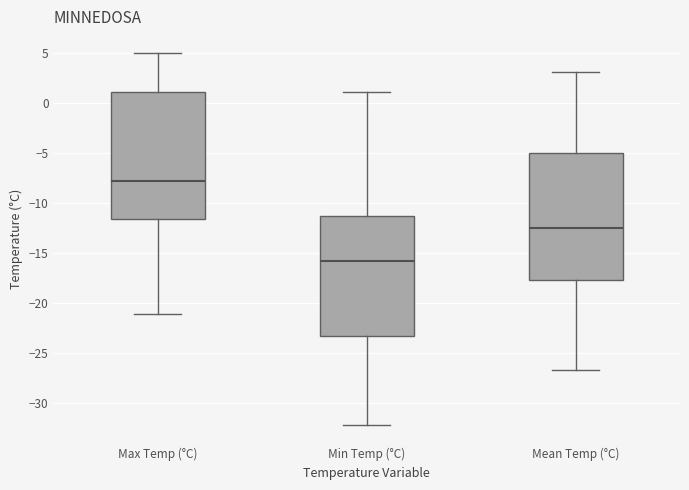

Reading left to right, read every box against the y-axis: the position of its median line, the range the box covers, and the ends of its whiskers. The values are not printed on the chart, so give them approximately, as read against the axis.

Max Temp (°C): median -8.0, box -11.5 to 1.0, whiskers -21.0 to 5.0
Min Temp (°C): median -16.0, box -23.5 to -11.5, whiskers -32.0 to 1.0
Mean Temp (°C): median -12.5, box -17.5 to -5.0, whiskers -26.5 to 3.0